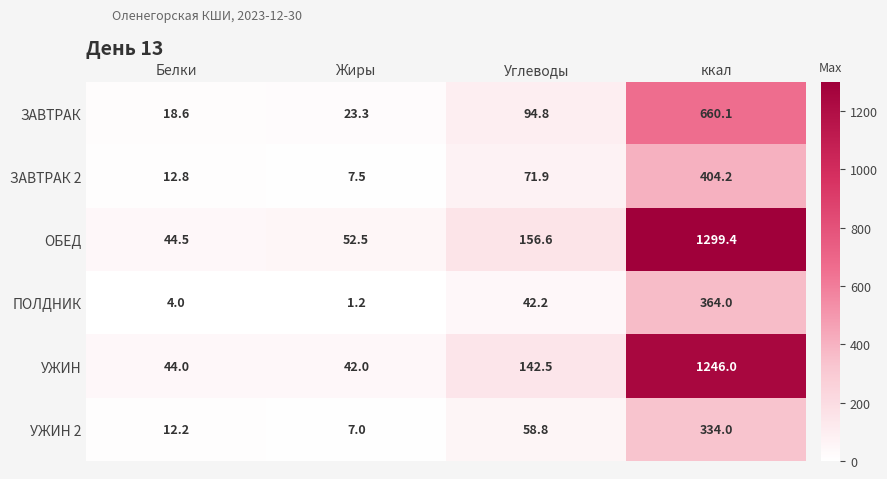

Which series has the largest range (max minus min)?

ОБЕД